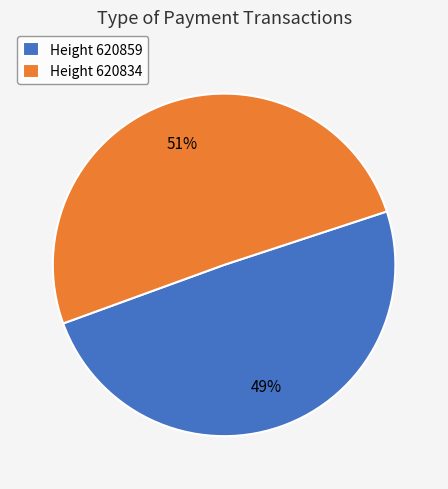

Combined, do Height 620859 and Height 620834 account for over 50%?

Yes